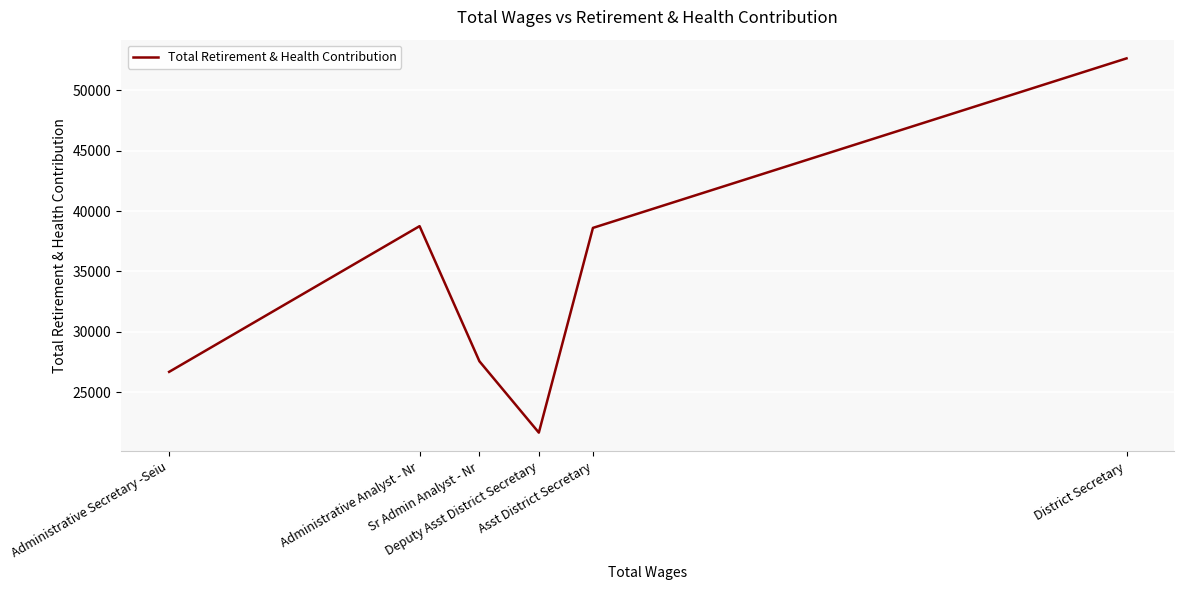

Rank the categories by value from highest to lowest.

District Secretary, Administrative Analyst - Nr, Asst District Secretary, Sr Admin Analyst - Nr, Administrative Secretary -Seiu, Deputy Asst District Secretary